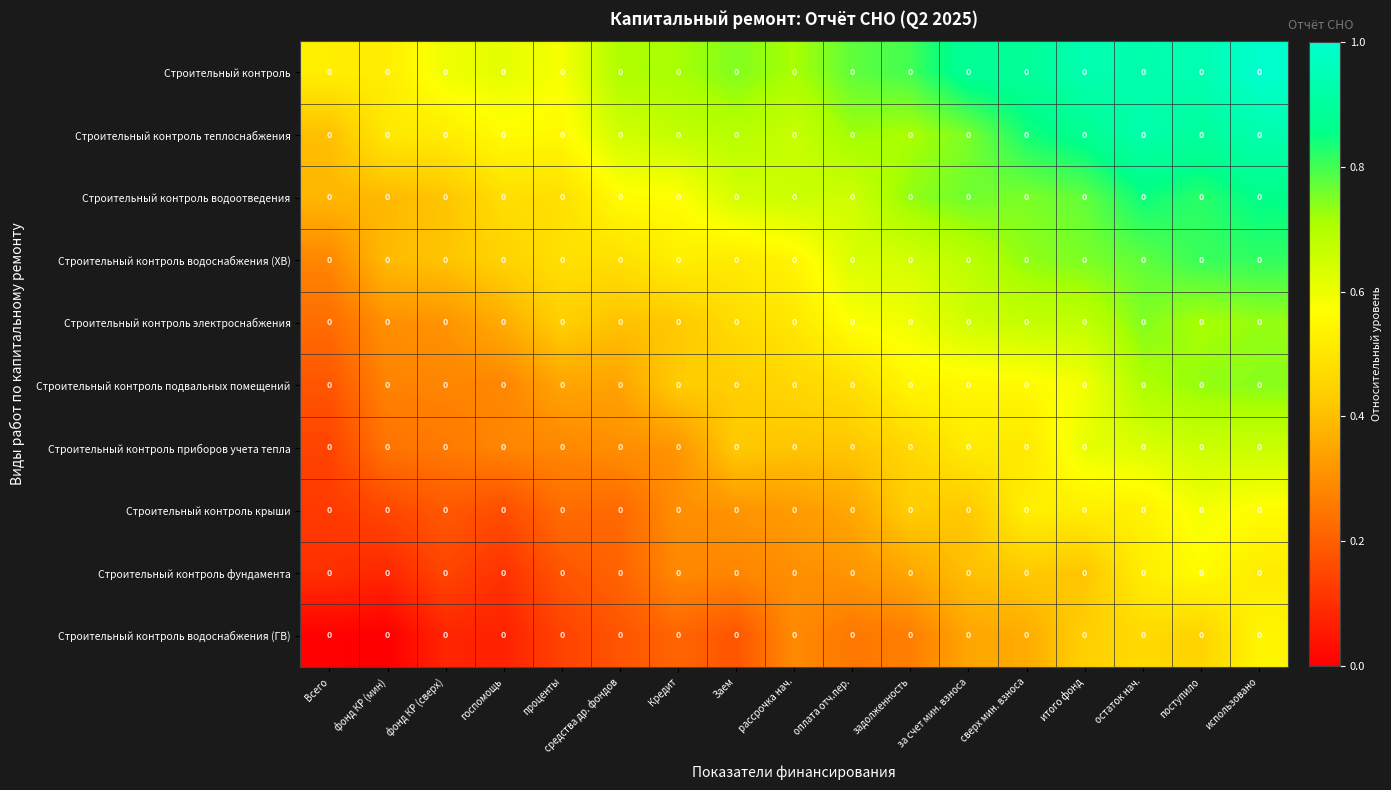

Is it true that Строительный контроль водоснабжения (ГВ) equals 0.1 at Заем?

False